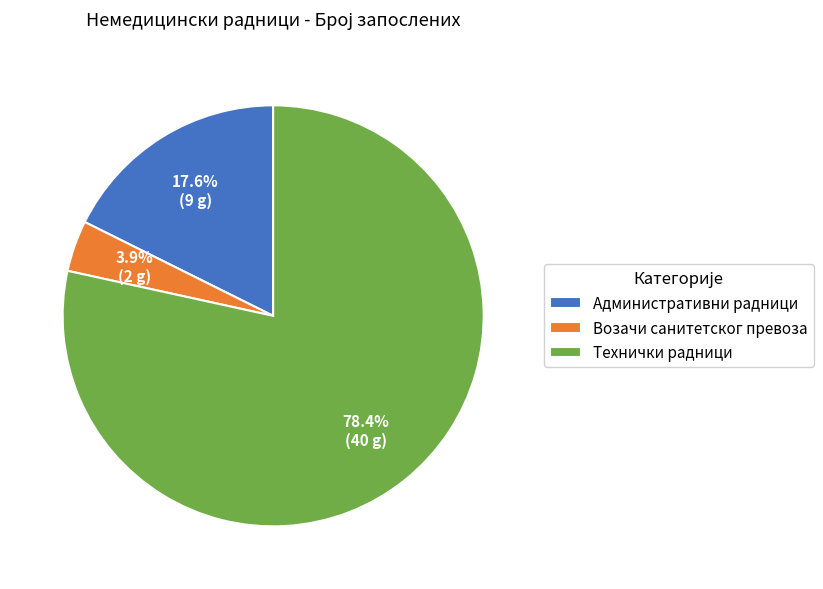

To the nearest percent, what percentage of the pie is Технички радници?

78%